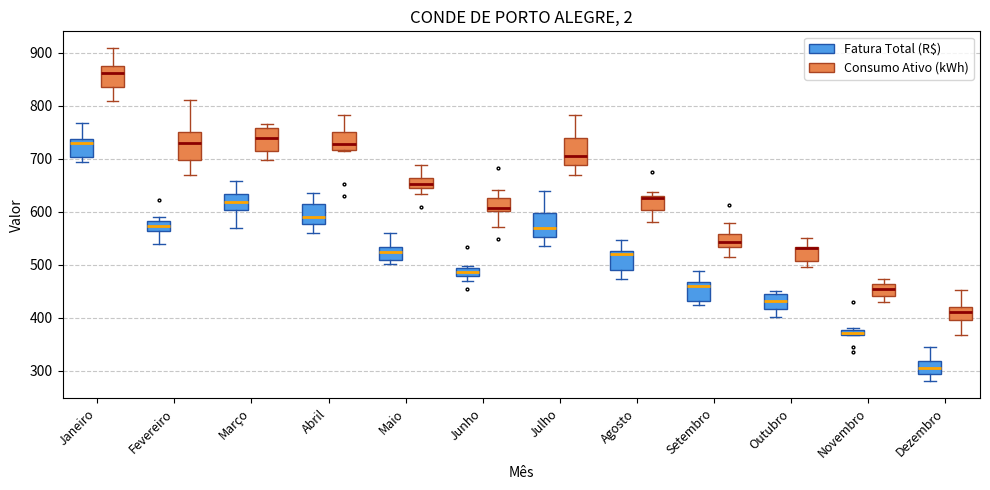

Where is the upper edge of the box for Setembro (Fatura Total (R$)) on the y-axis? The values are not printed on the chart, so give them approximately, as read against the axis.

470